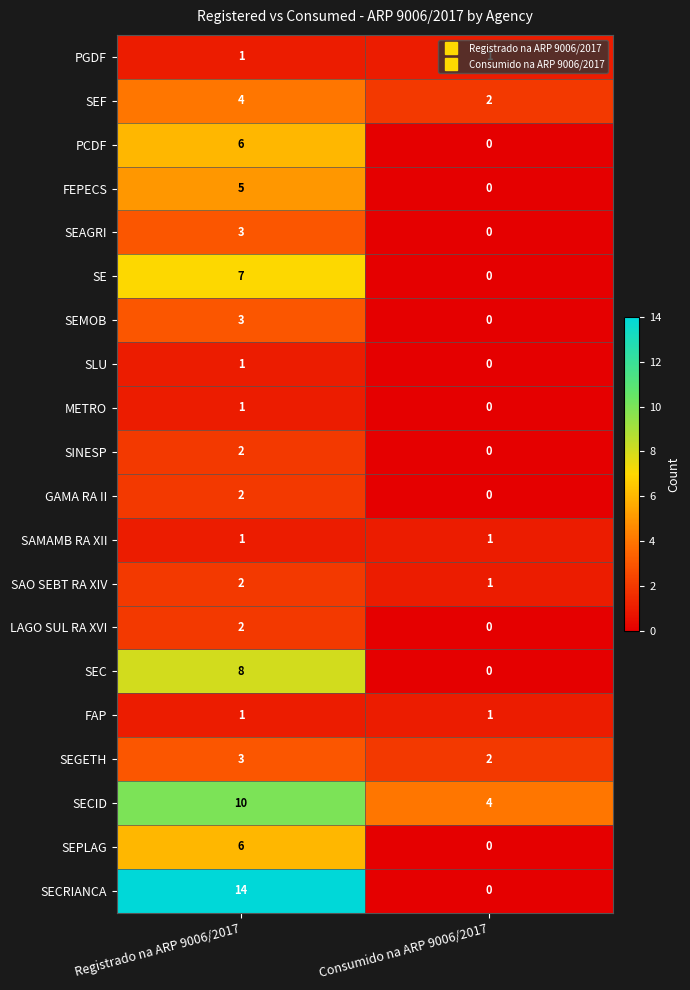

How many series are shown in this chart?

20